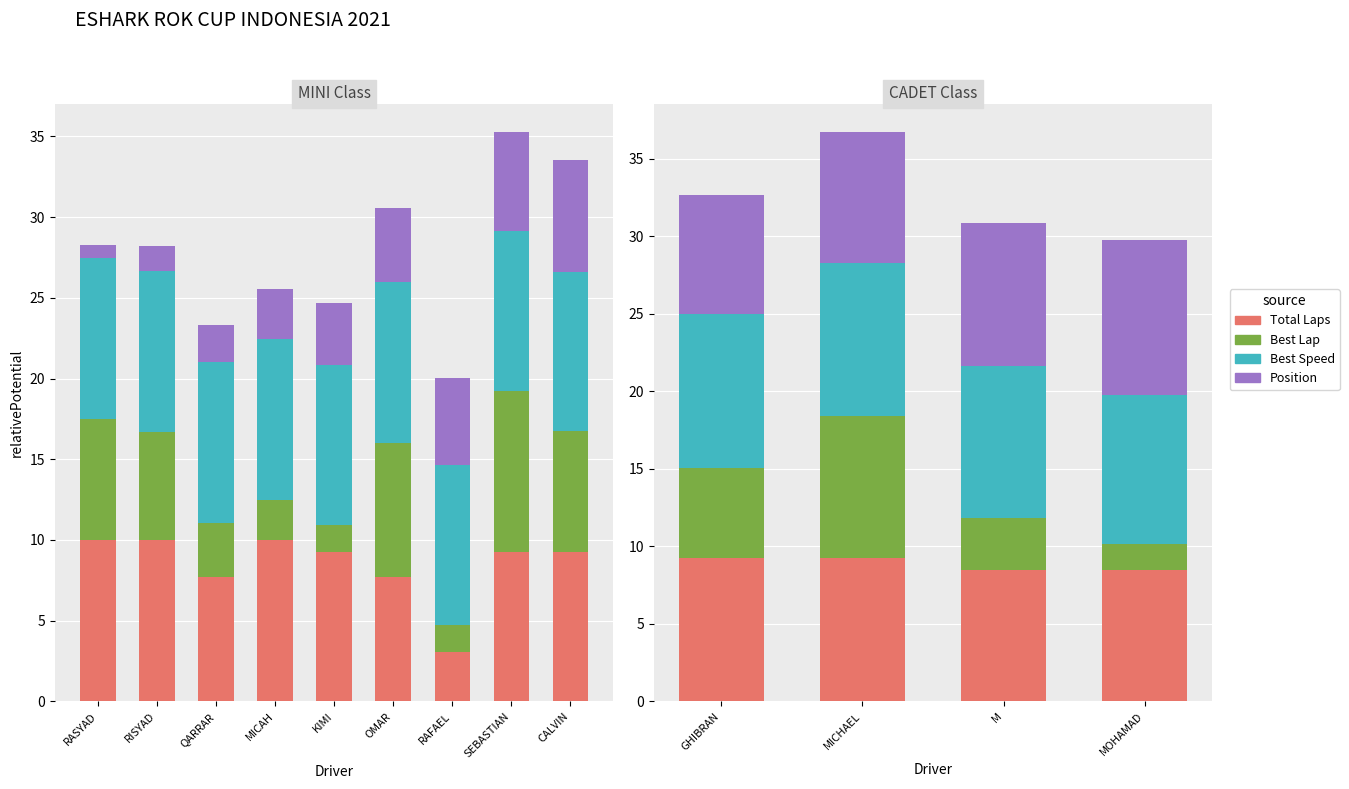

What is the label of the 4th bar from the left?

MOHAMAD